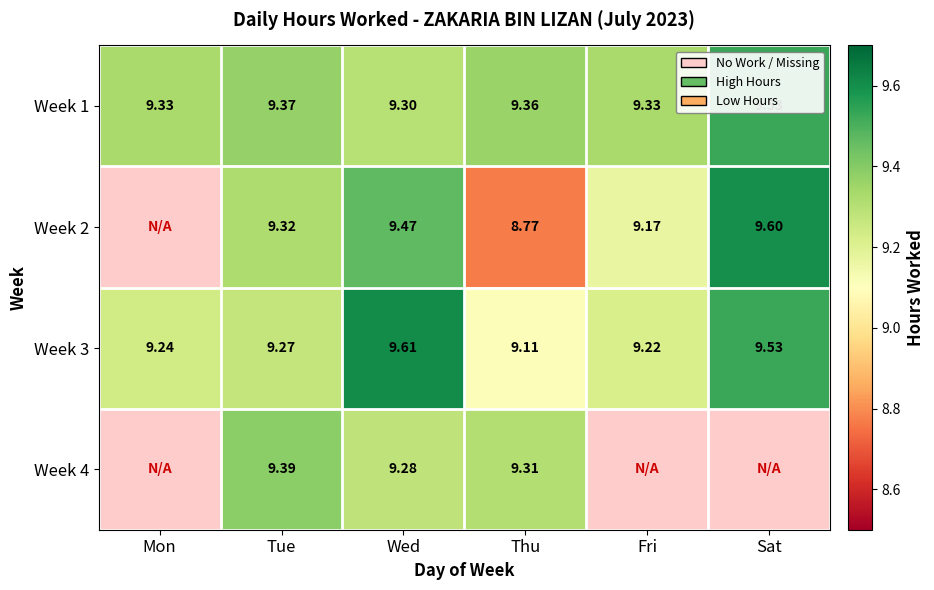

At Tue, list the series in order from largest to smallest.

Week 4, Week 1, Week 2, Week 3